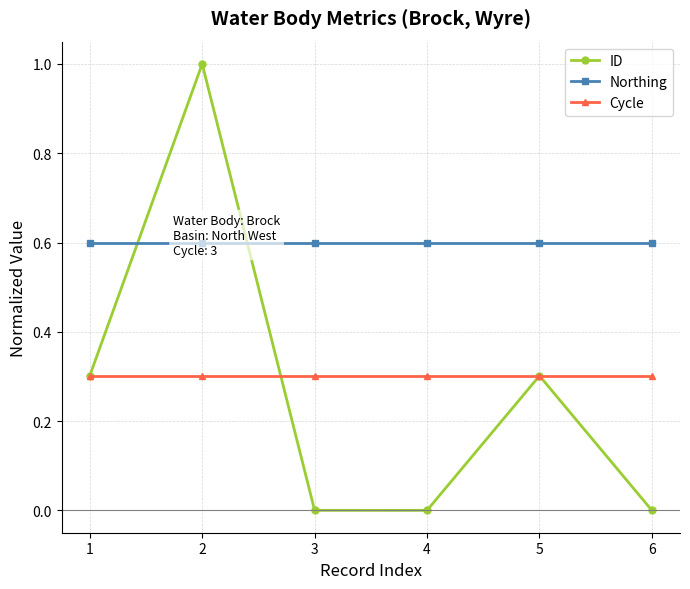

How many categories are shown in the chart?

6